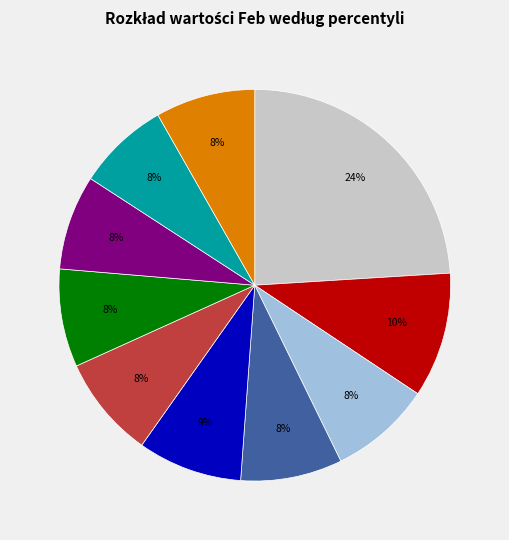

To the nearest percent, what is the difference between the largest and smallest slice percentages?

16%